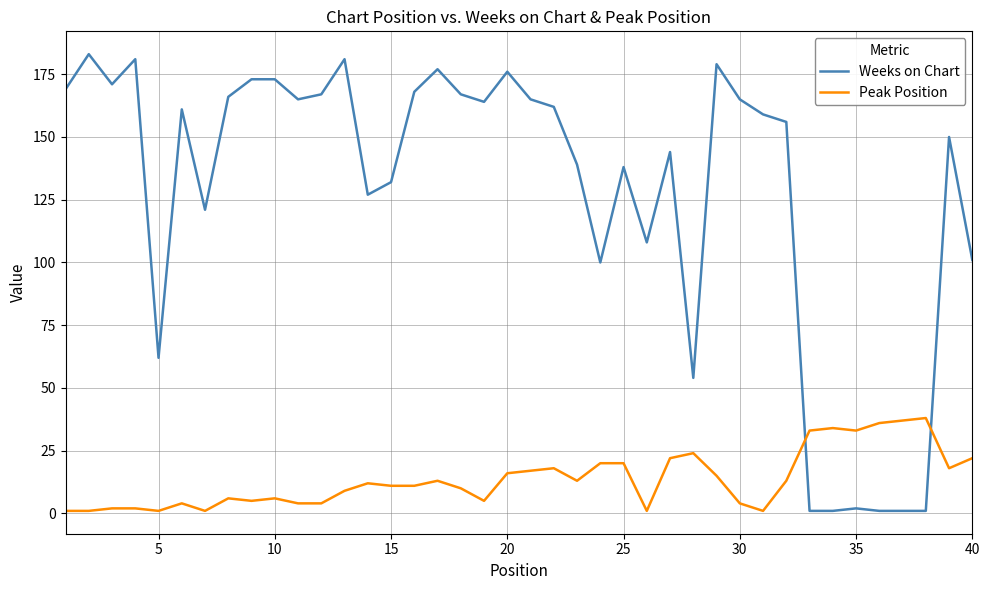

Reading left to right, extract all data points from this chart.

Weeks on Chart: 169	183	171	181	62	161	121	166	173	173	165	167	181	127	132	168	177	167	164	176	165	162	139	100	138	108	144	54	179	165	159	156	1	1	2	1	1	1	150	101
Peak Position: 1	1	2	2	1	4	1	6	5	6	4	4	9	12	11	11	13	10	5	16	17	18	13	20	20	1	22	24	15	4	1	13	33	34	33	36	37	38	18	22